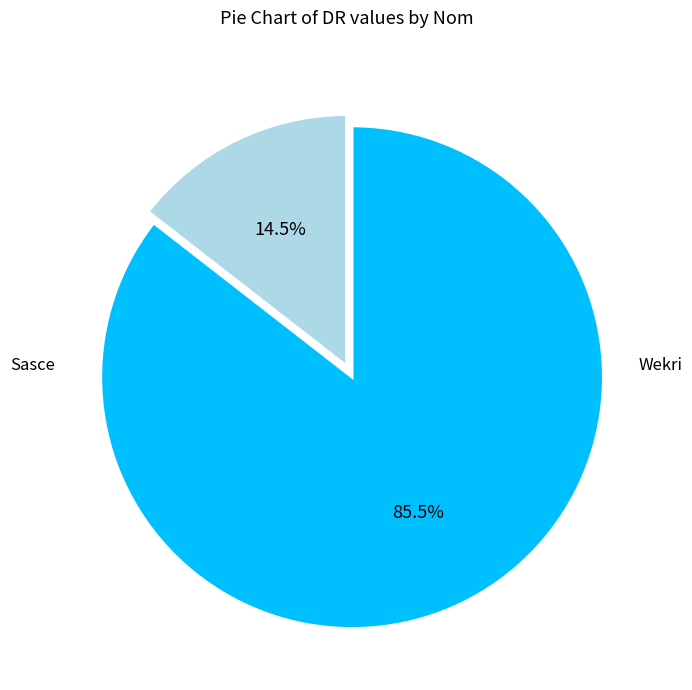

Between Sasce and Wekri, which is larger?

Wekri